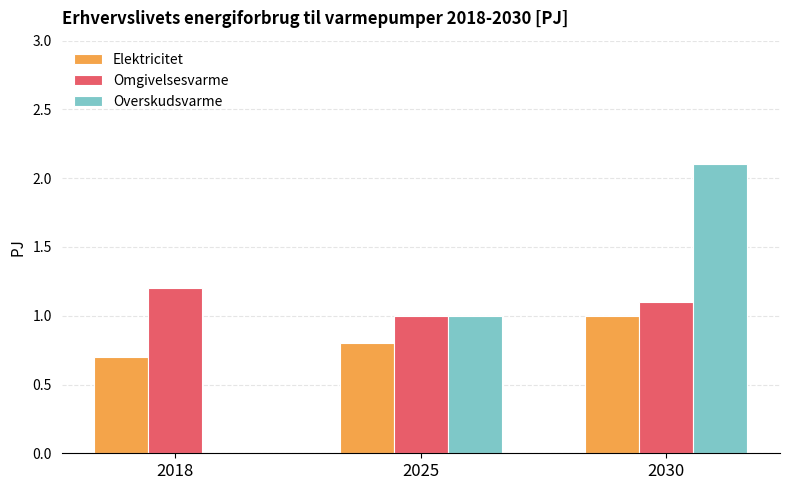

At which category is the sum across all series the highest?

2030